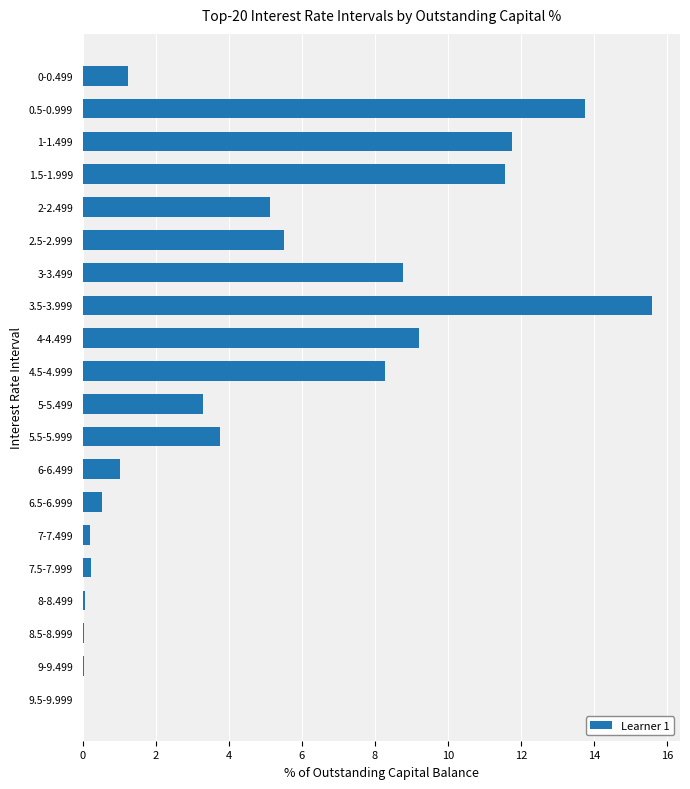

The chart shows a value of 27.7 at 3.5-3.999. True or false?

False